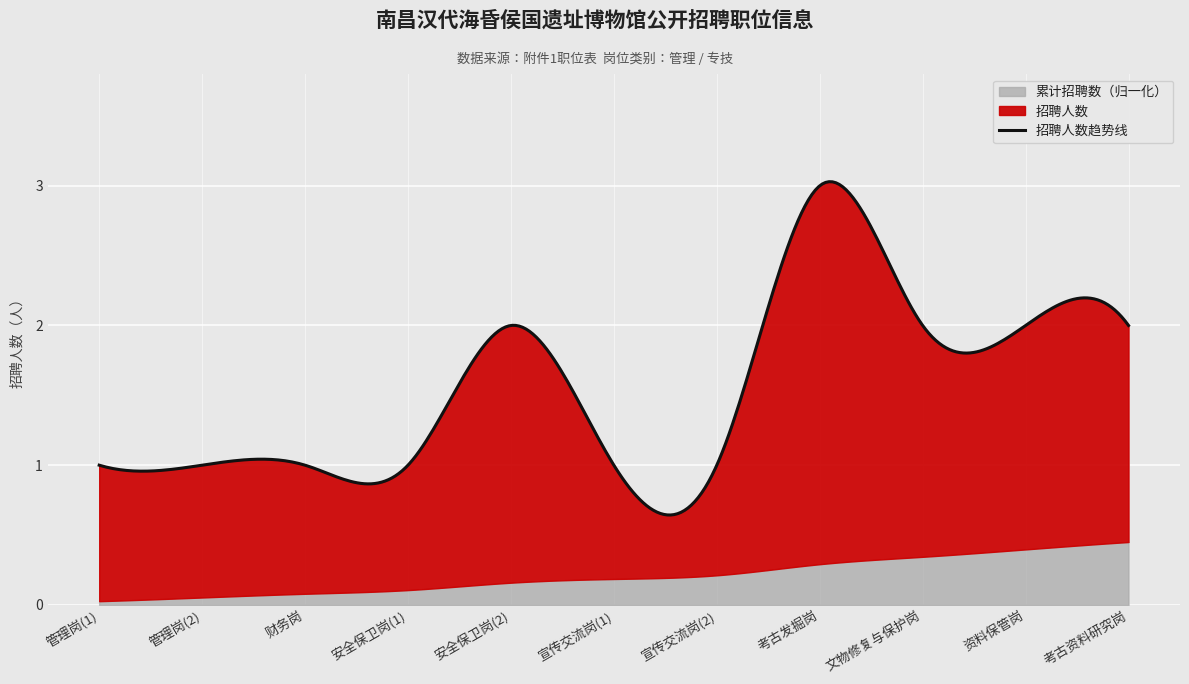

True or false: 招聘人数 has more than 1 interior local peaks.

True